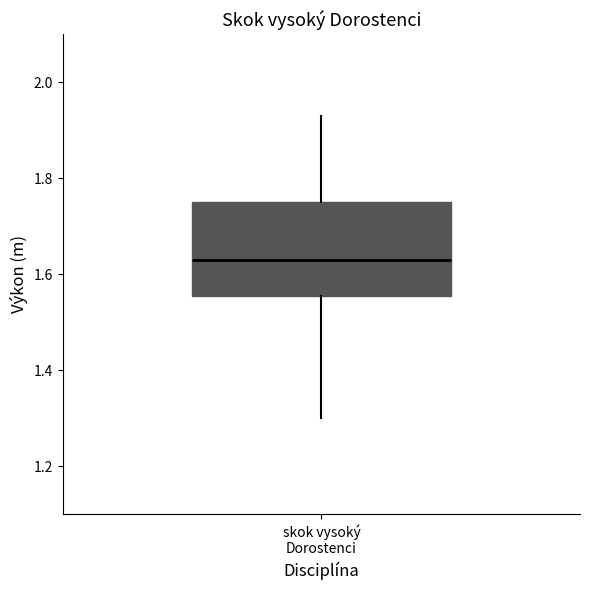

Read this box plot against the y-axis: the position of the median line, the range covered by the box, and the ends of both whiskers. The values are not printed on the chart, so give them approximately, as read against the axis.

median 1.64, box 1.56 to 1.76, whiskers 1.30 to 1.94